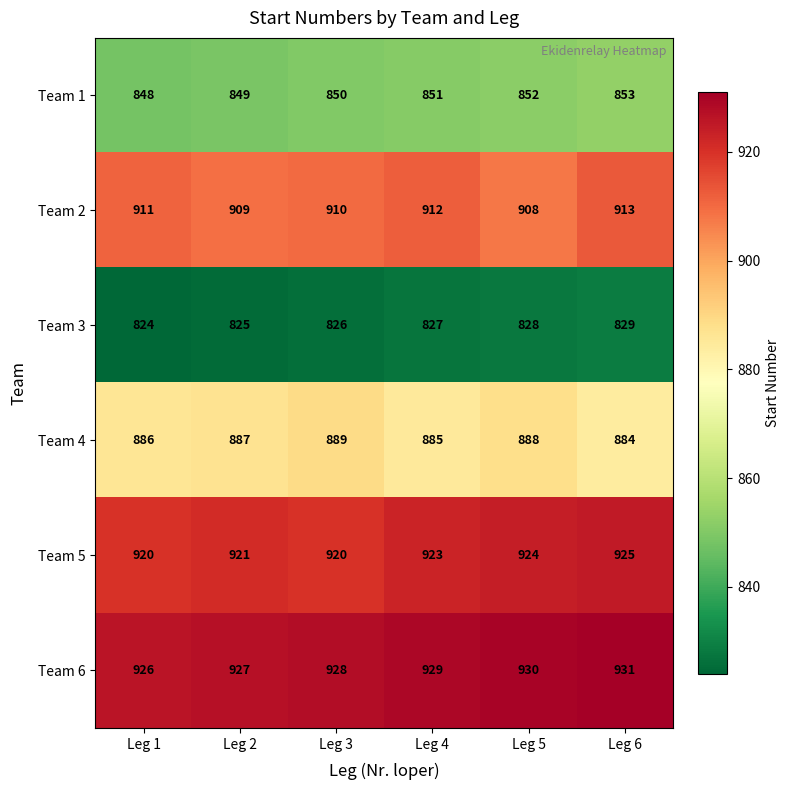

What is the approximate value of Team 3 at Leg 2?

825